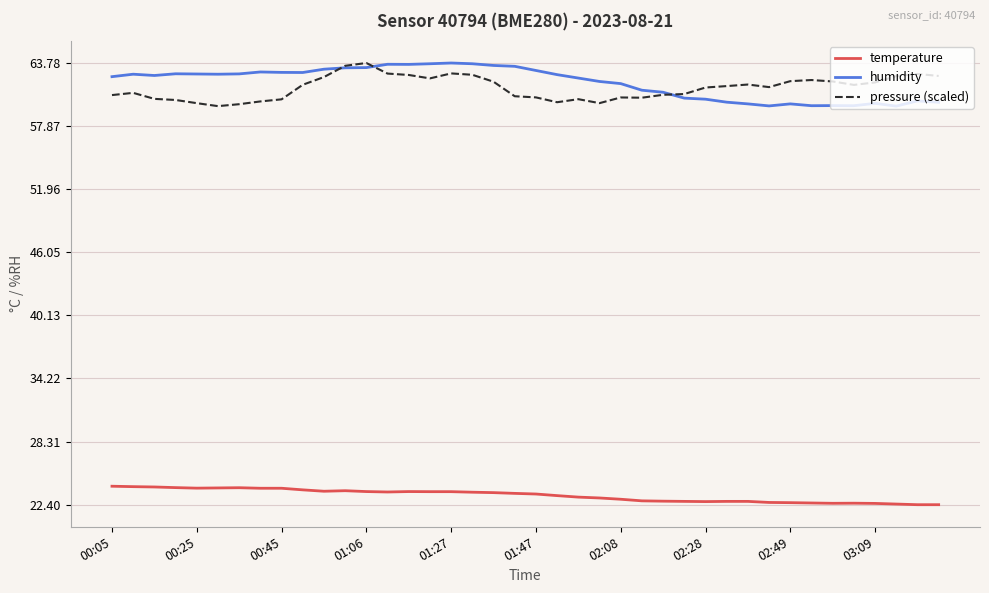

What is the highest value of the humidity series?

63.8